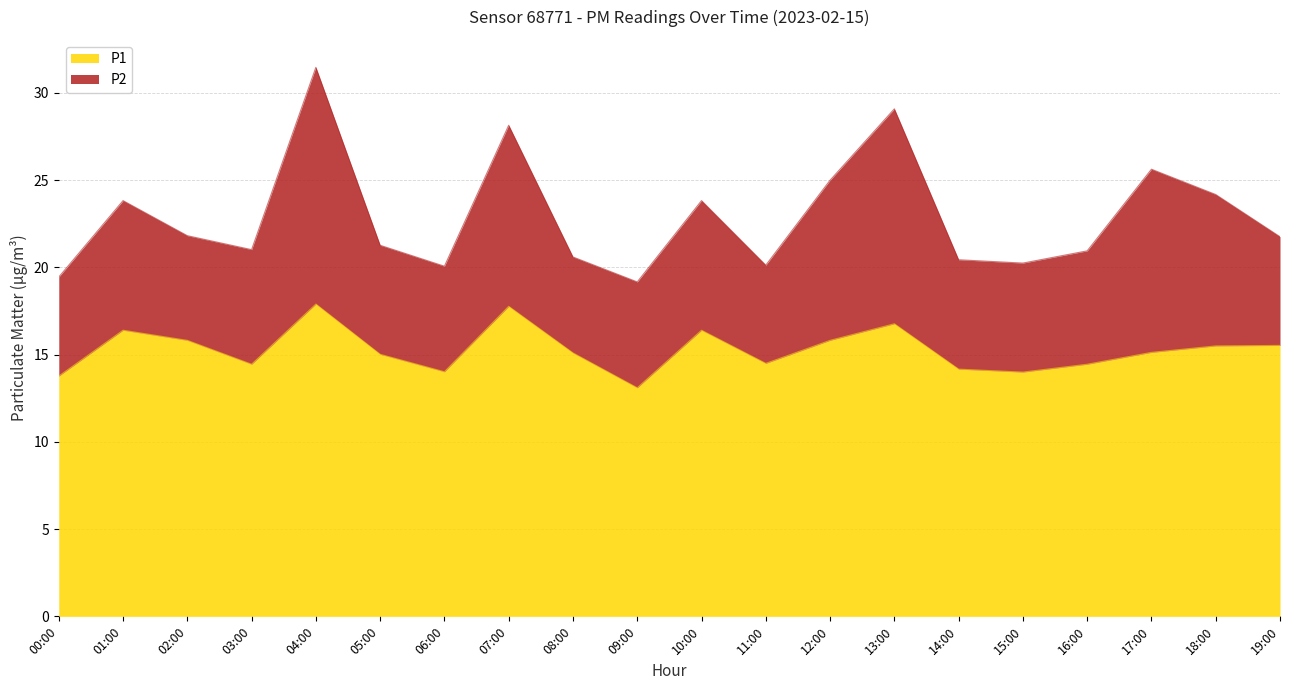

At which category does the data reach its first local peak?

01:00